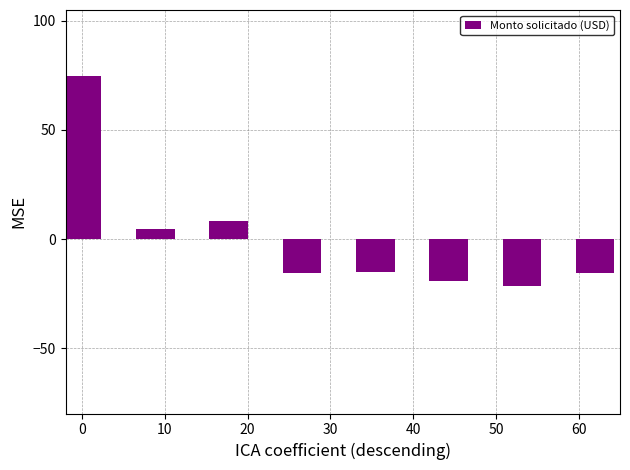

What is the smallest value displayed?

-21.5